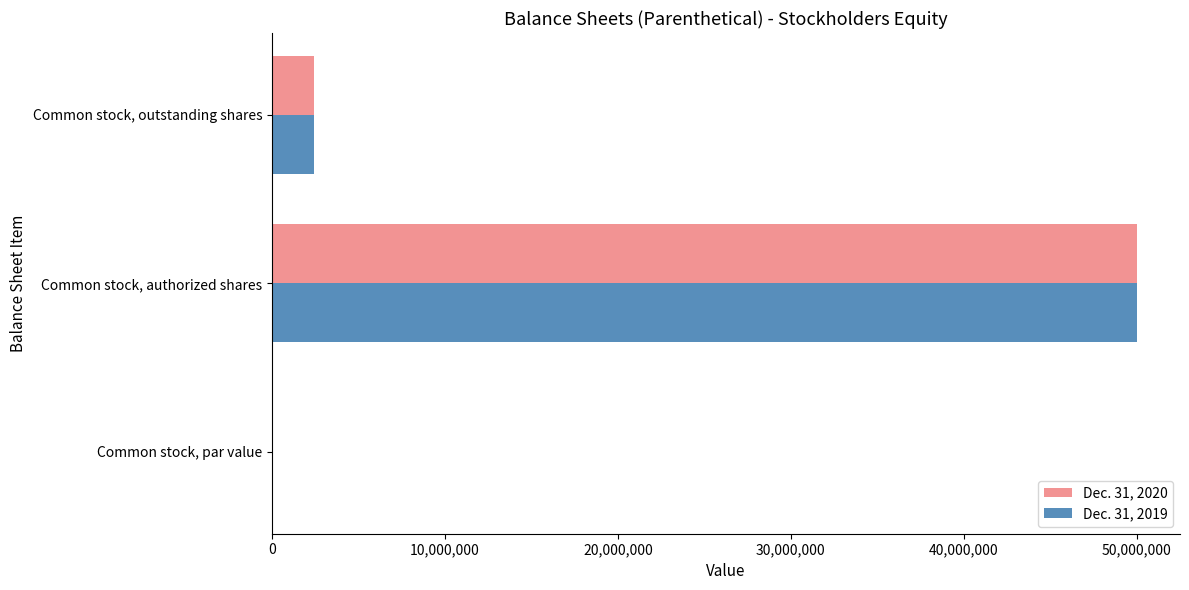

Count the number of data series in this chart.

2